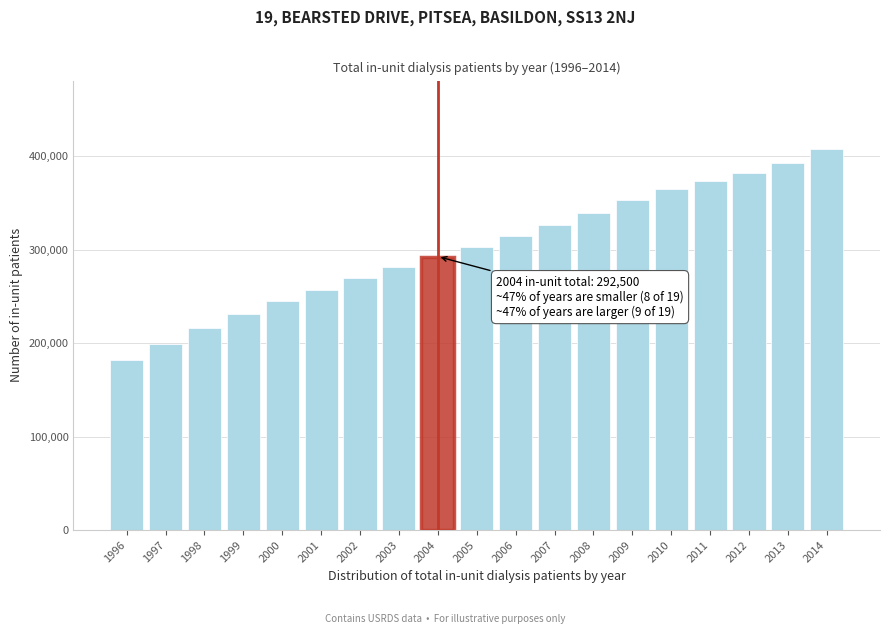

Reading left to right, list all the values displayed in this chart.

181533	198968	216310	231032	245207	257189	269432	281302	292500	303001	314777	326524	338741	352618	364305	372894	381906	392224	407350